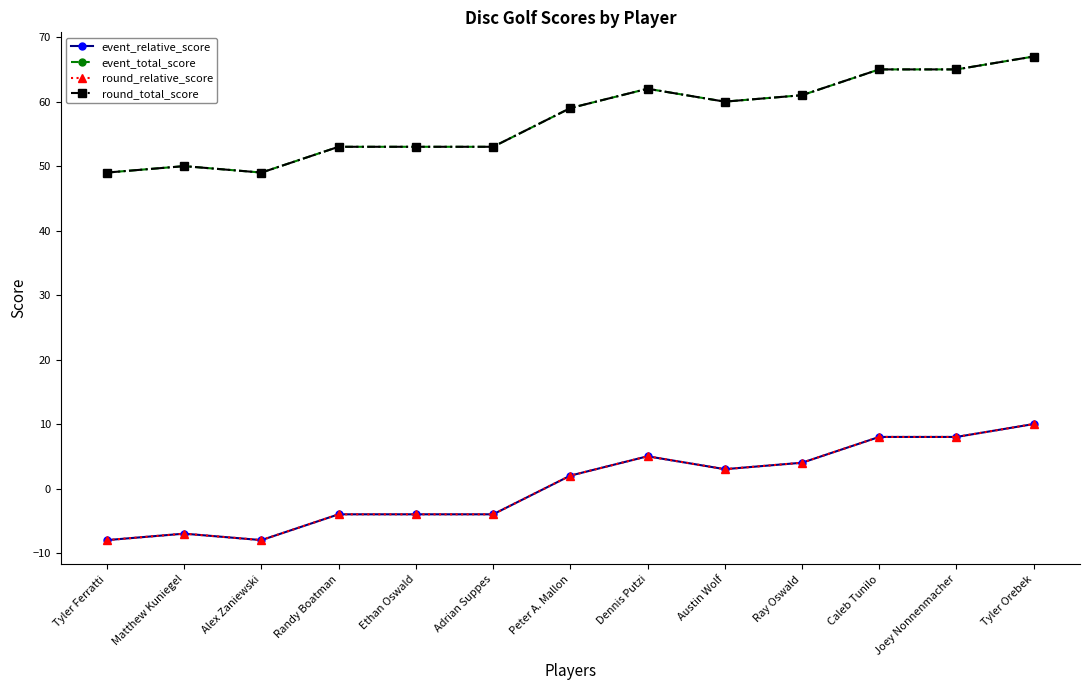

True or false: event_relative_score and round_total_score intersect in this chart.

False